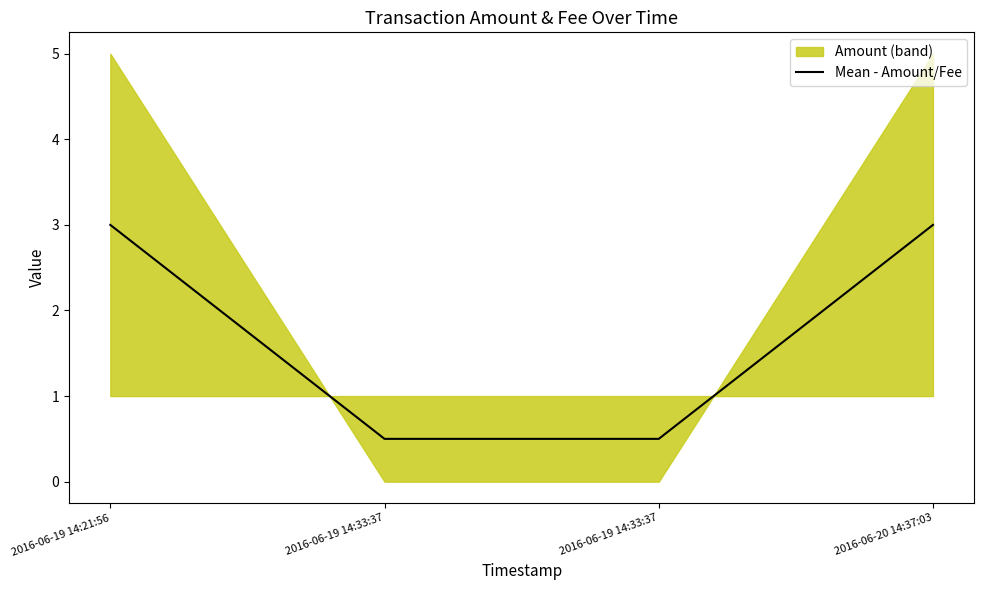

Which category has the highest value across all series?

2016-06-19 14:21:56